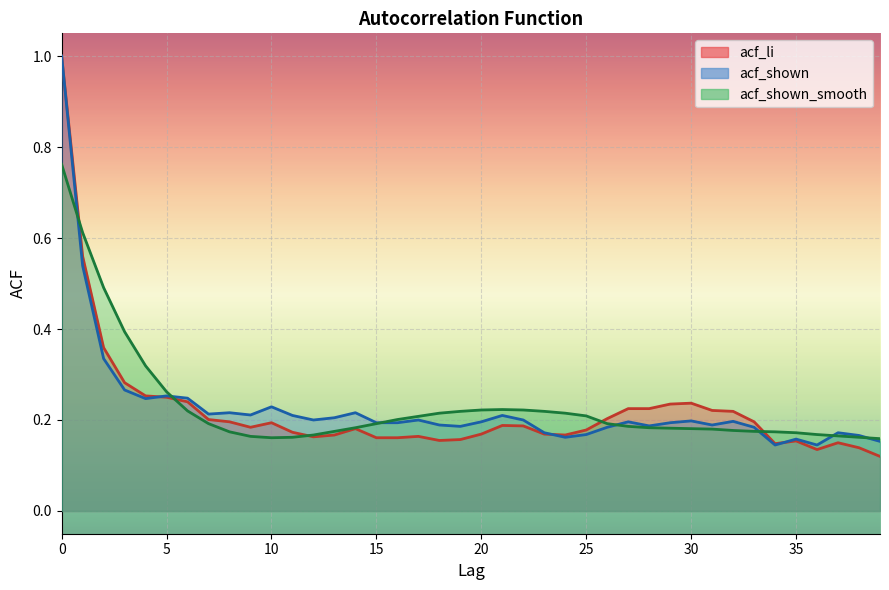

The acf_li series shows 0.1 at 26. True or false?

False